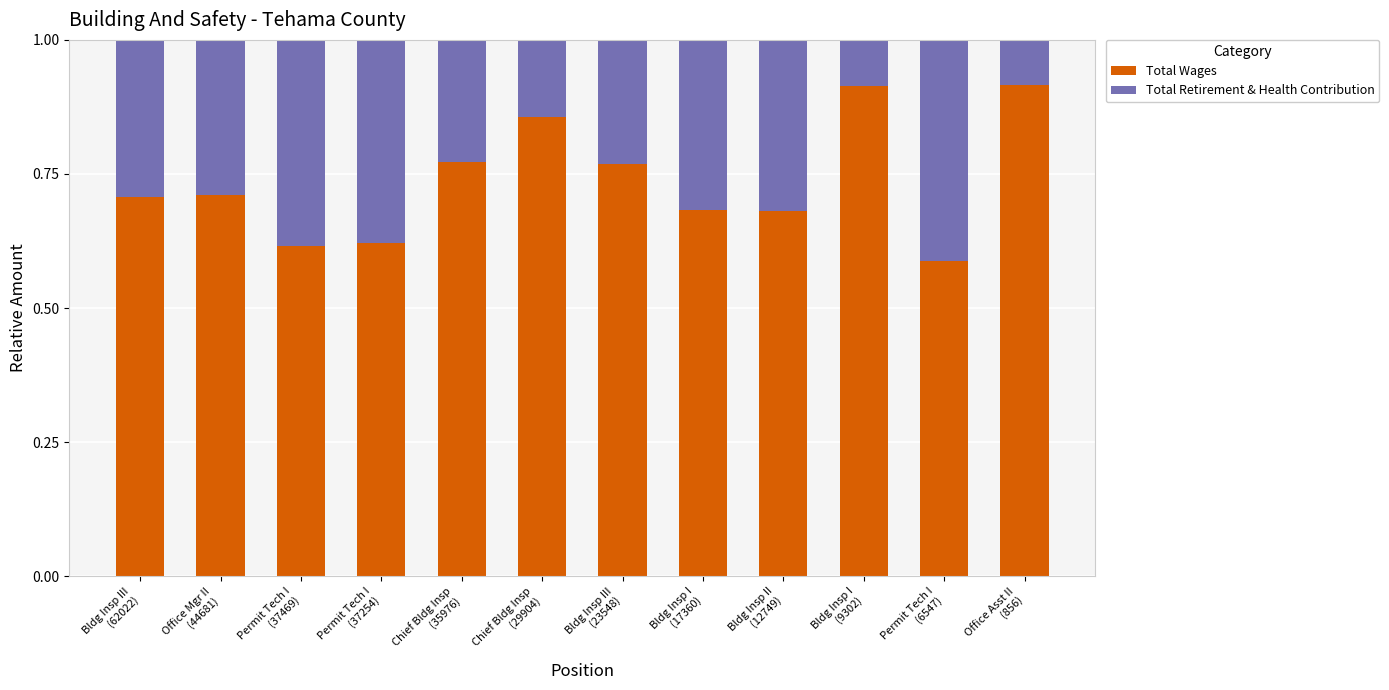

Count the Total Wages values in the range 0 to 1.

12